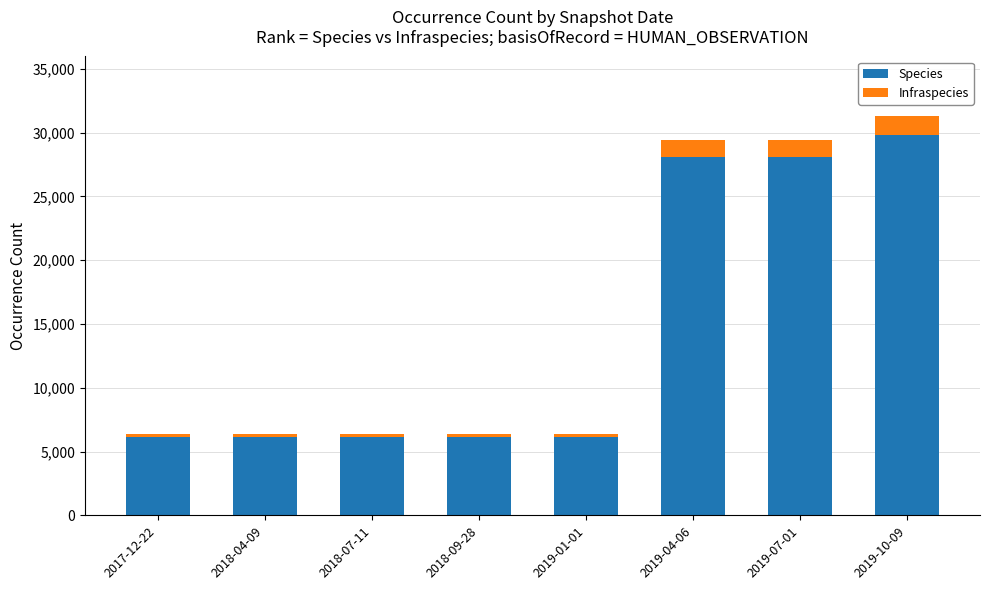

What is the difference between the second highest and minimum values in the Species series?

21974